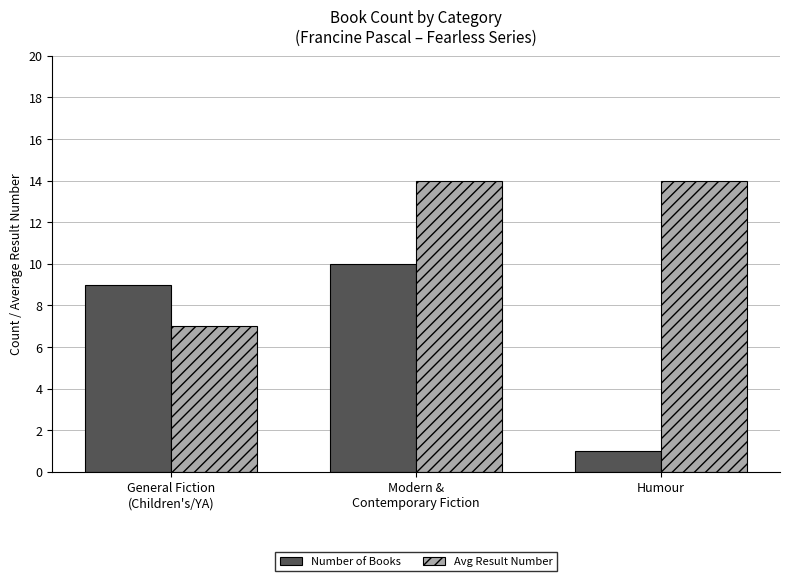

What is the difference between the highest and lowest values at Modern &
Contemporary Fiction?

4